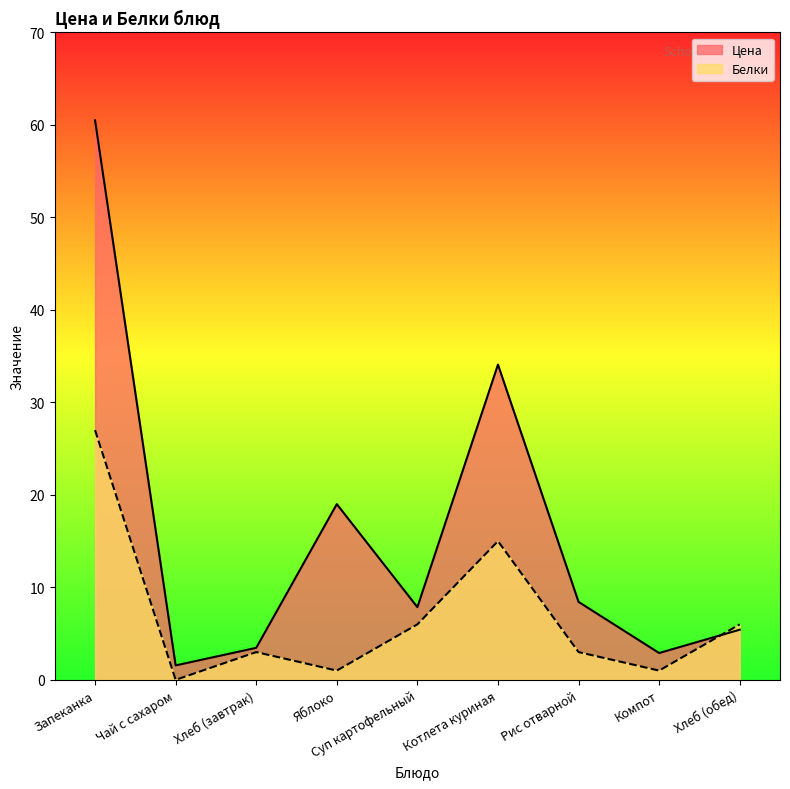

The value of Белки at Рис отварной is 0.7. True or false?

False